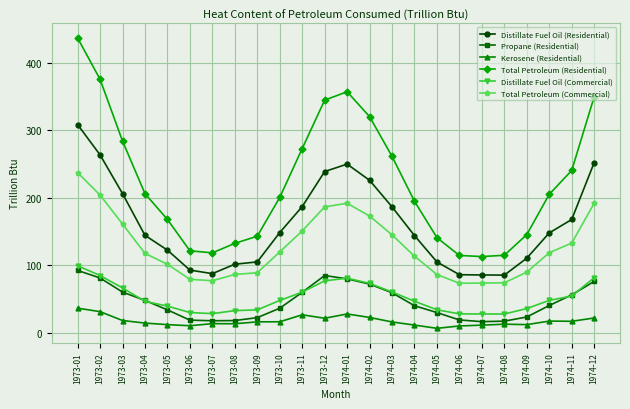

Which series has the largest total across all categories?

Total Petroleum (Residential)